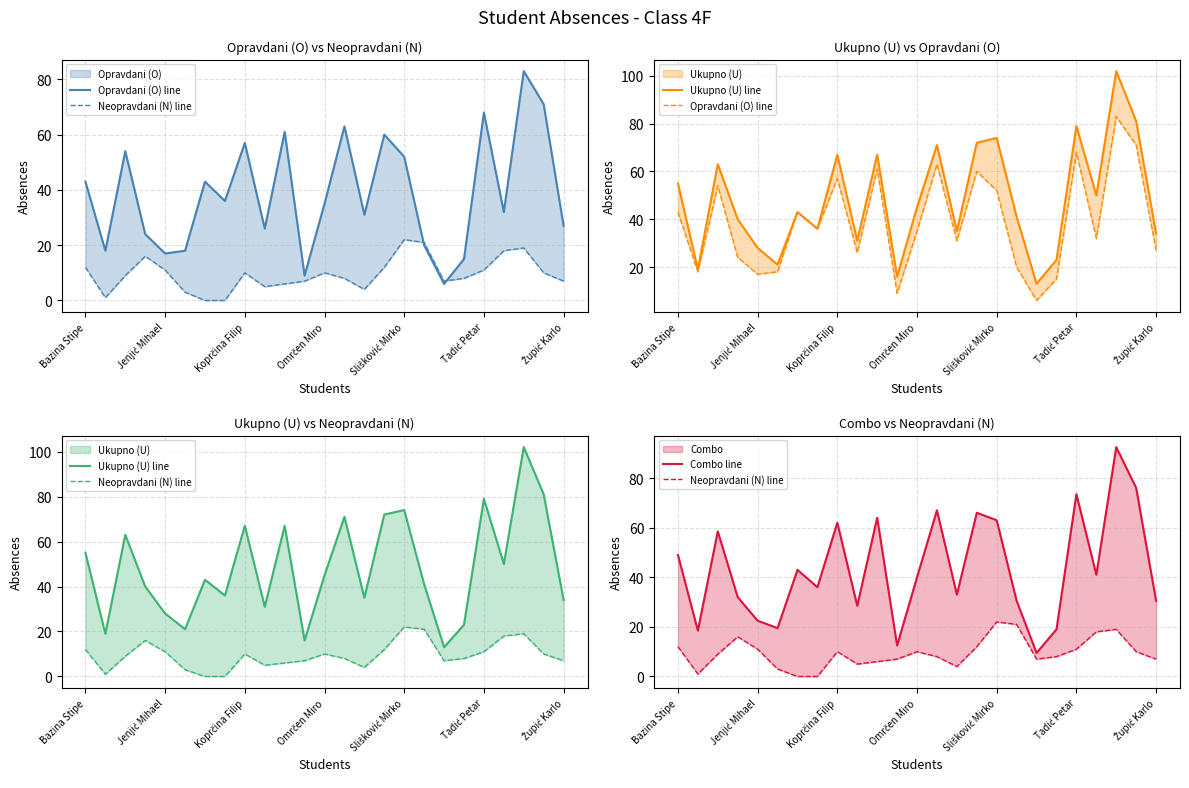

True or false: Combo line and Neopravdani (N) line cross at least once.

False